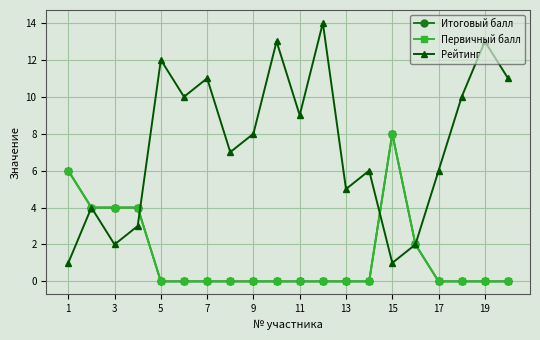

Count the Первичный балл values in the range 0 to 4.

18